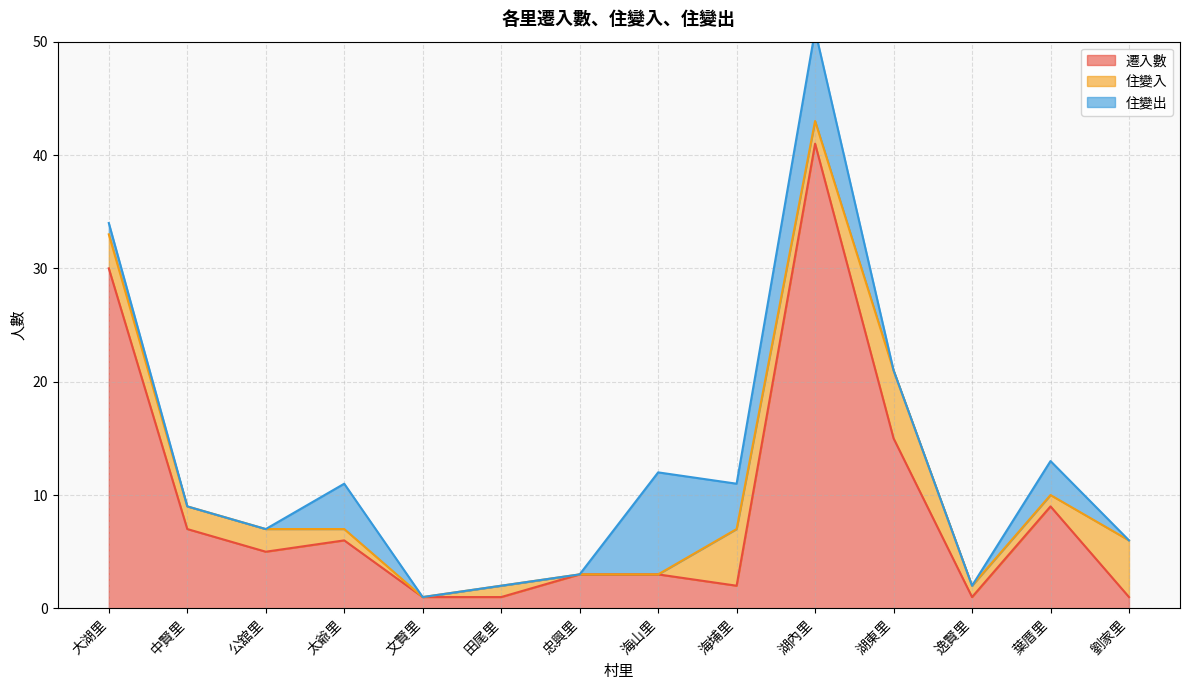

How many times do 住變入 and 住變出 cross each other?

6